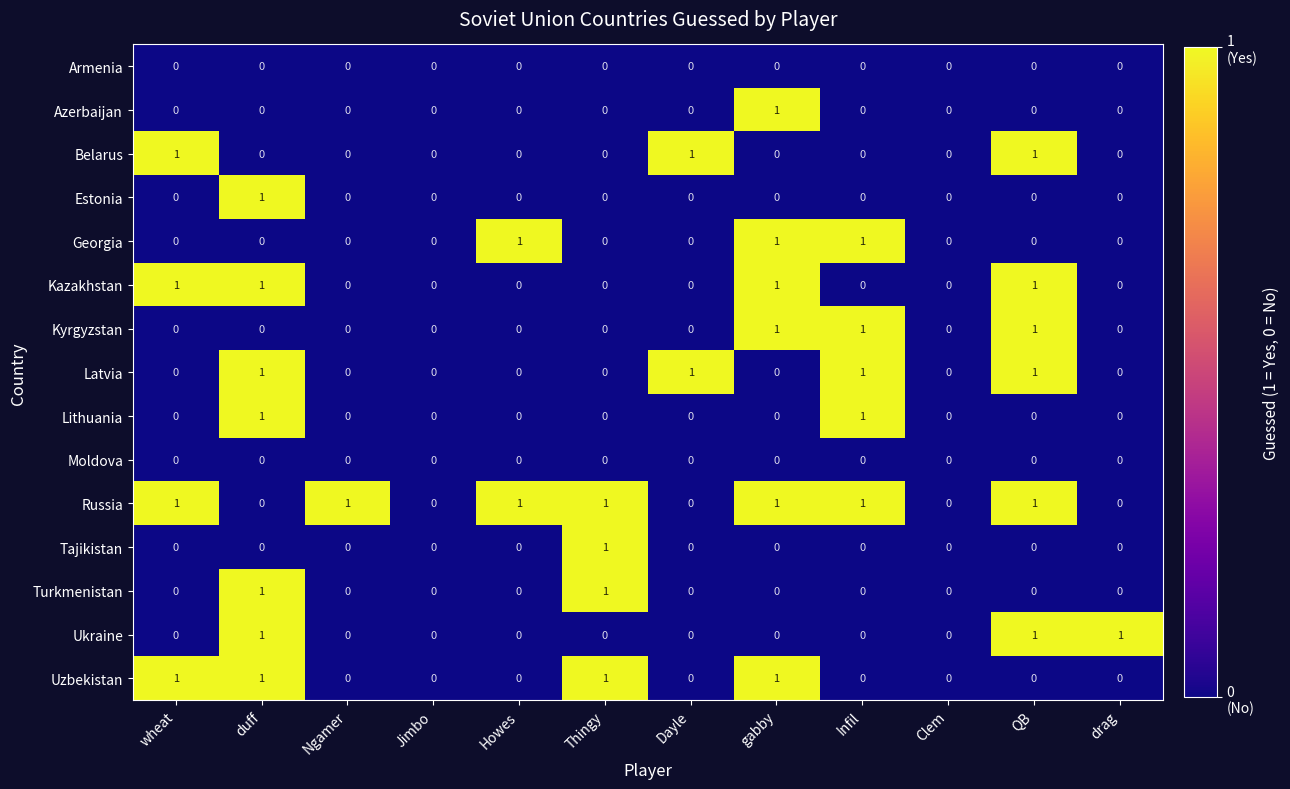

How many values in Ukraine are above zero?

3